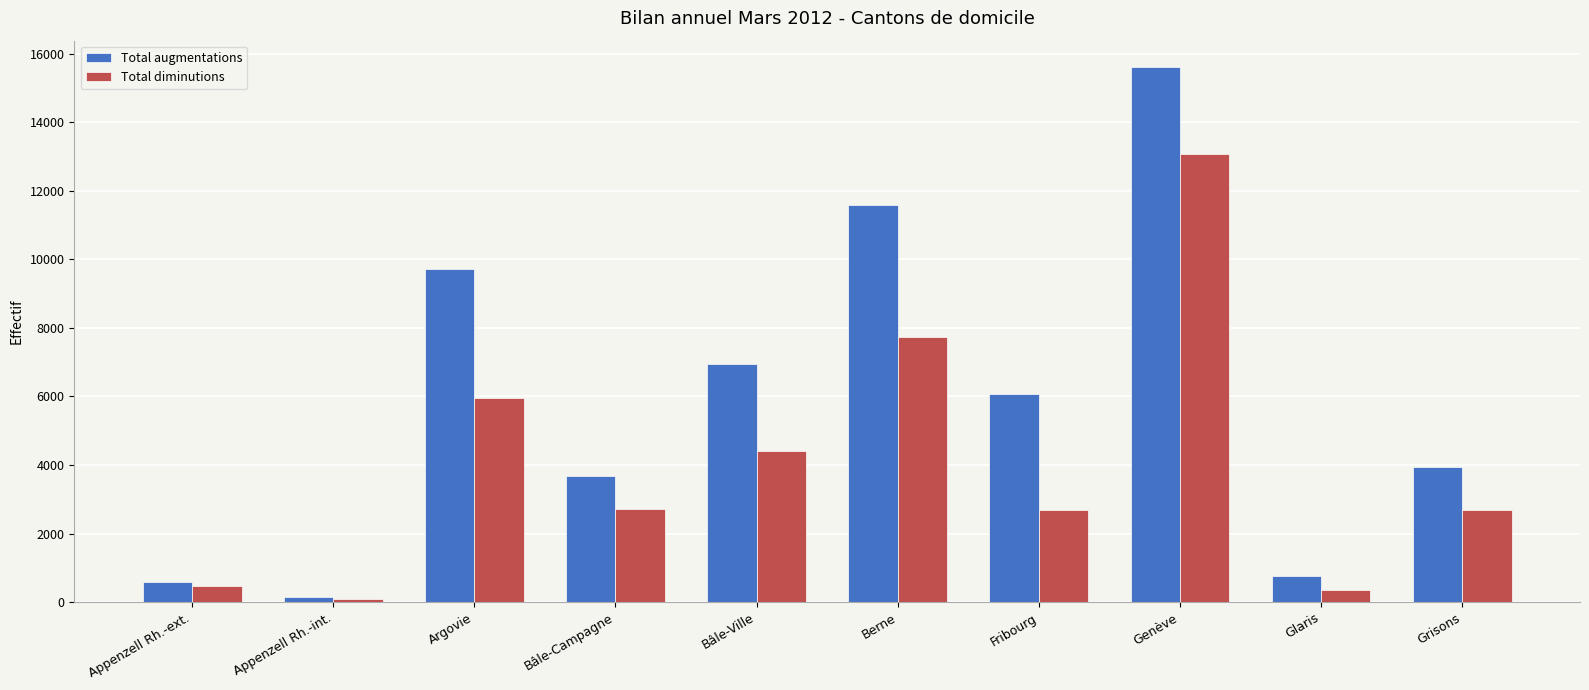

What is the sum of all Total augmentations values?

59049